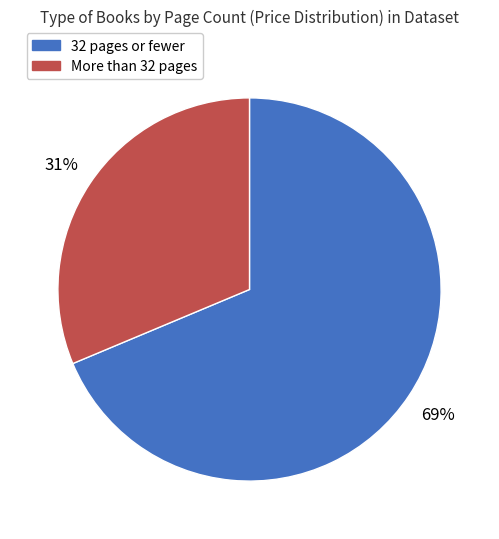

Does any single category account for the majority?

Yes